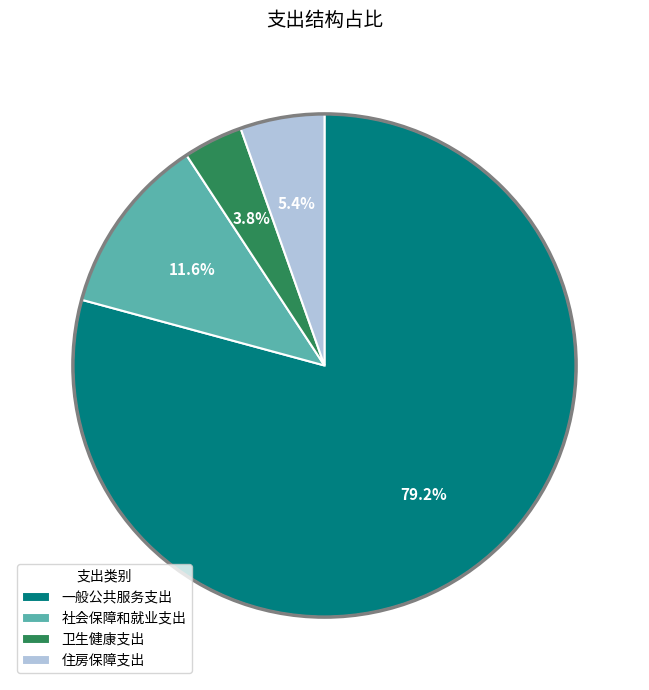

To the nearest percent, what is the difference between the largest and smallest slice percentages?

75%